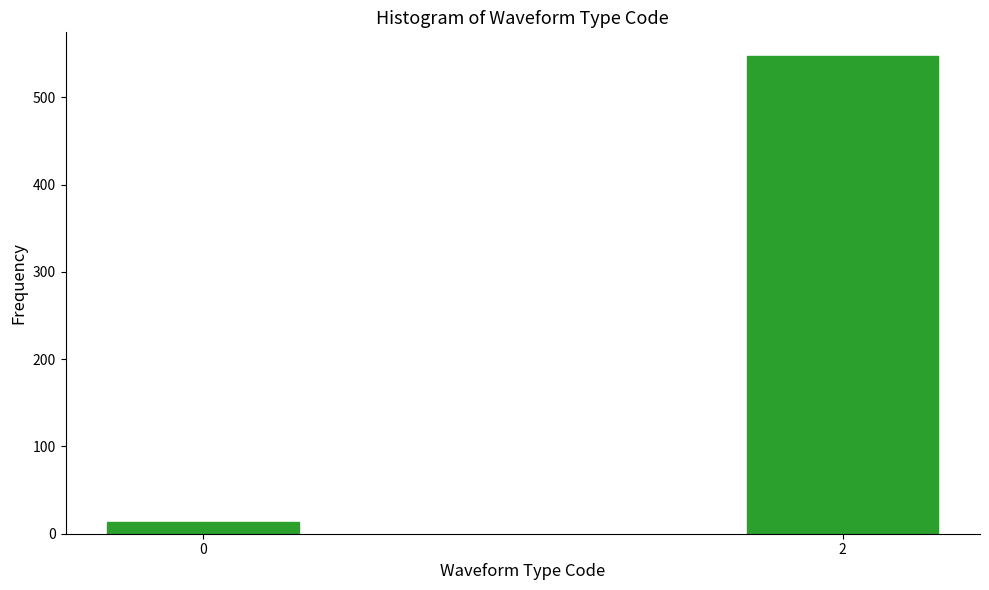

Reading left to right, extract all data points from this chart.

14	547